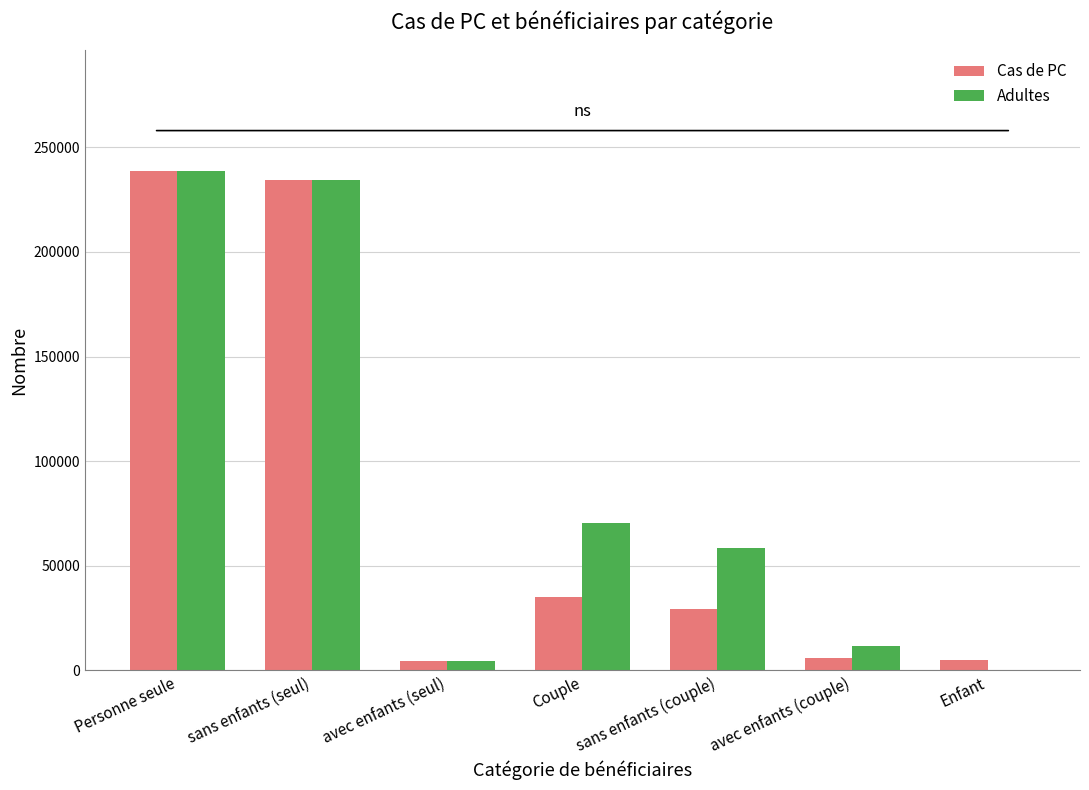

What is the sum of all Cas de PC values?

553141